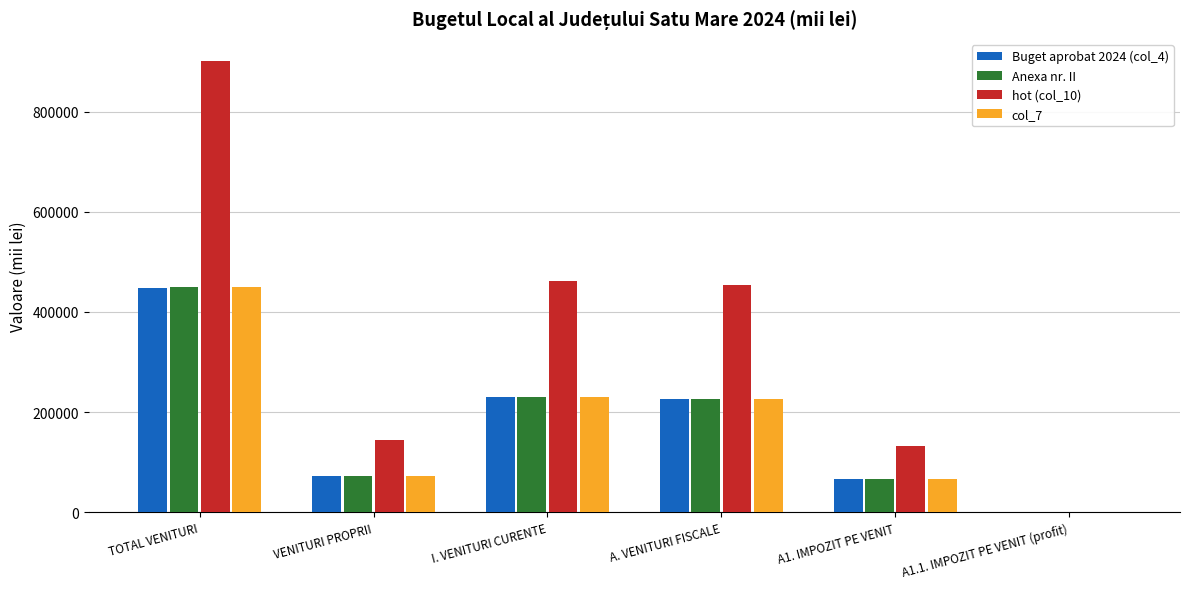

How many data points does each series have?

6